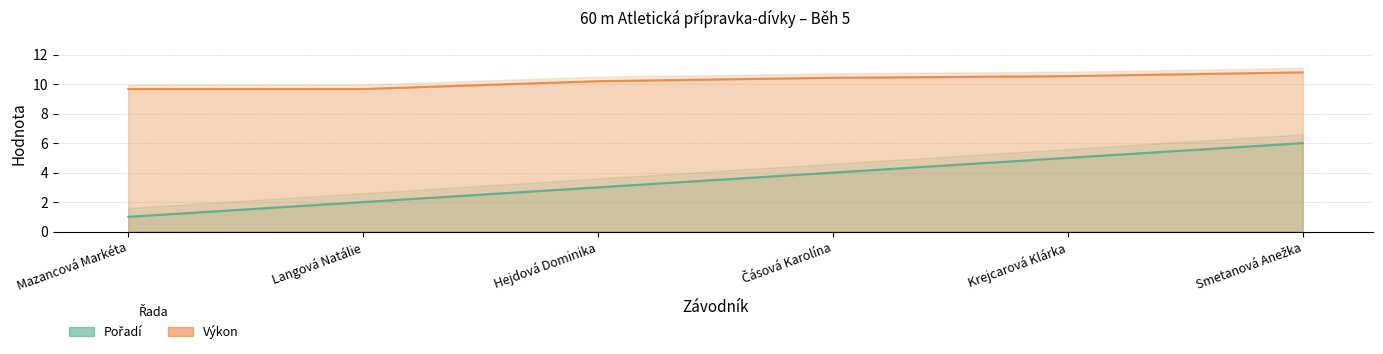

List the series in order of their peak value, highest first.

Výkon, Pořadí